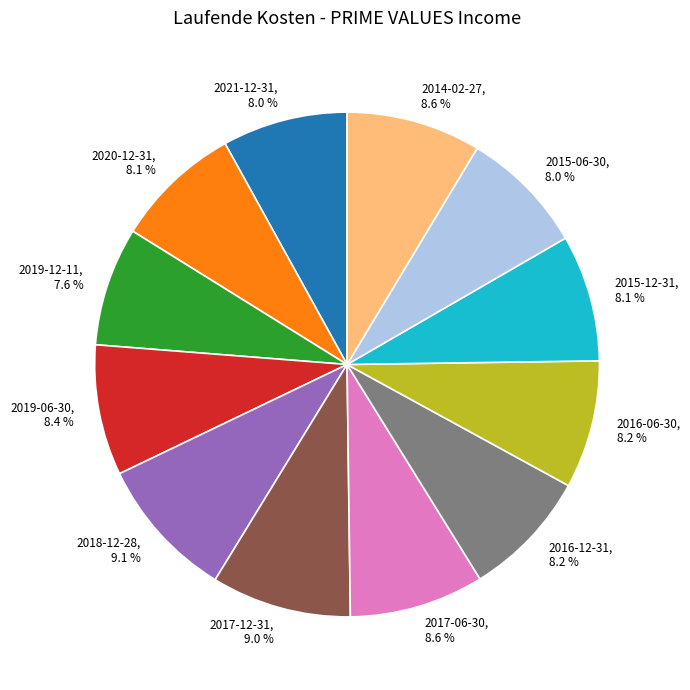

To the nearest percent, what is the difference between the largest and smallest slice percentages?

2%